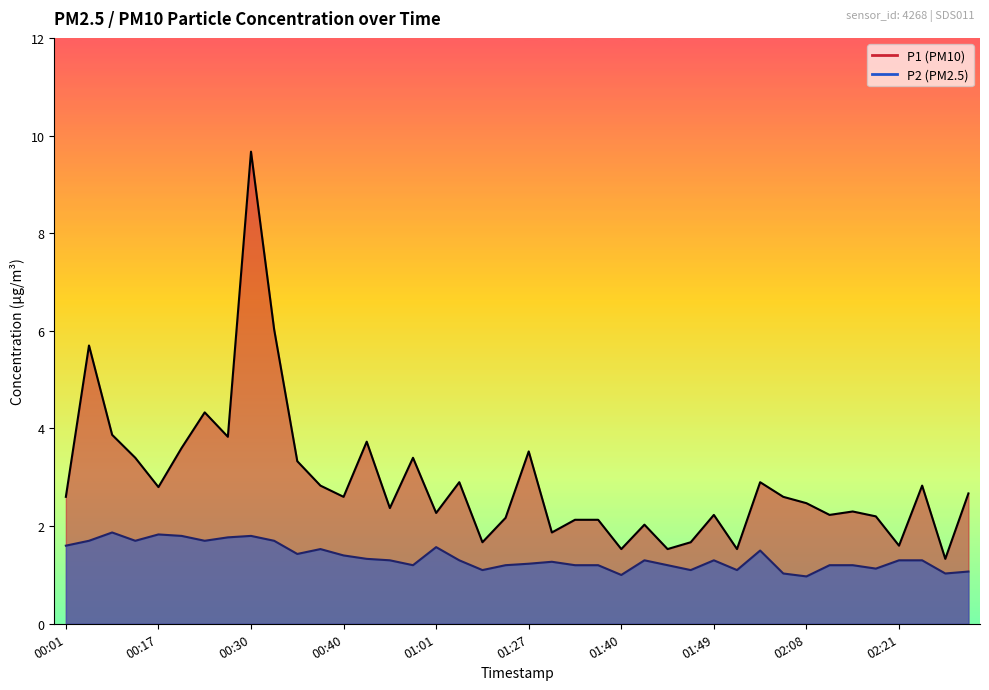

Between 01:27 and 01:40, which series saw the biggest shift?

P1